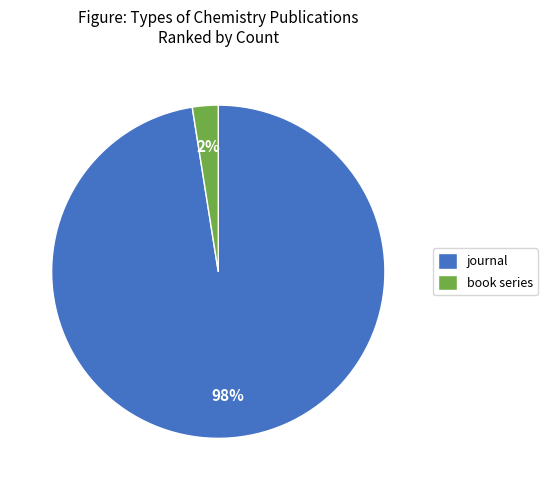

Is it true that book series is 16% of the pie?

False